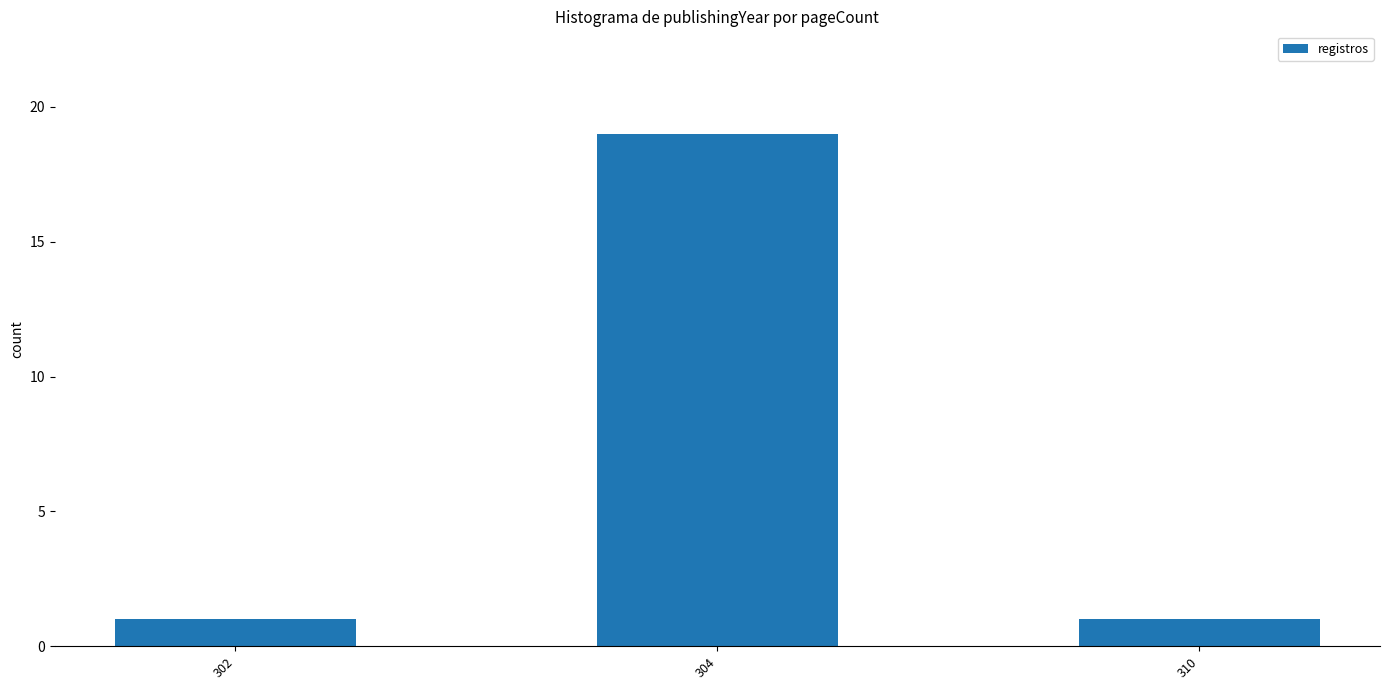

Count the number of categories in the chart.

3